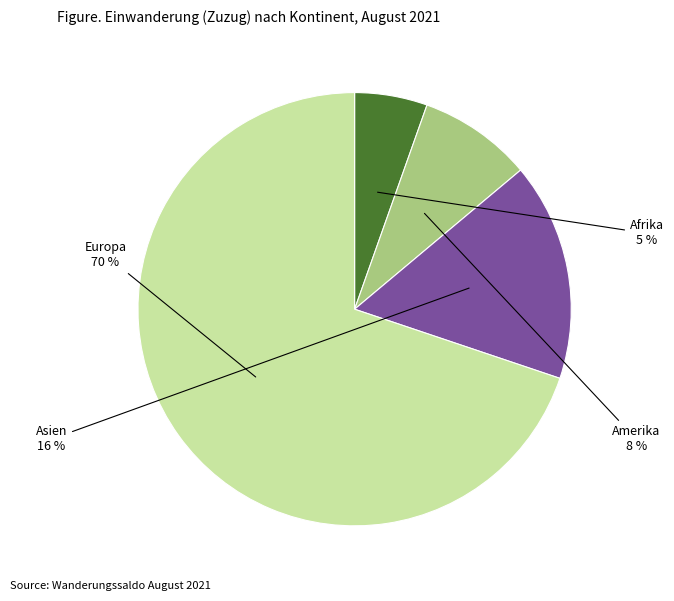

Which category has the smallest portion of the pie?

Afrika